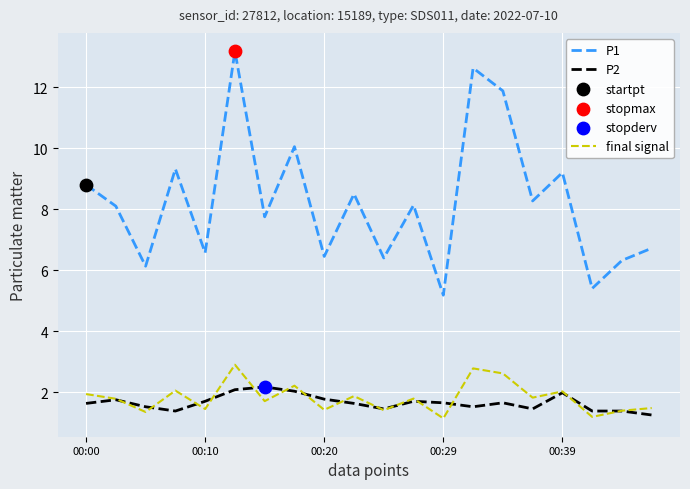

Rank the series by their maximum value, from highest to lowest.

P1, final signal, P2